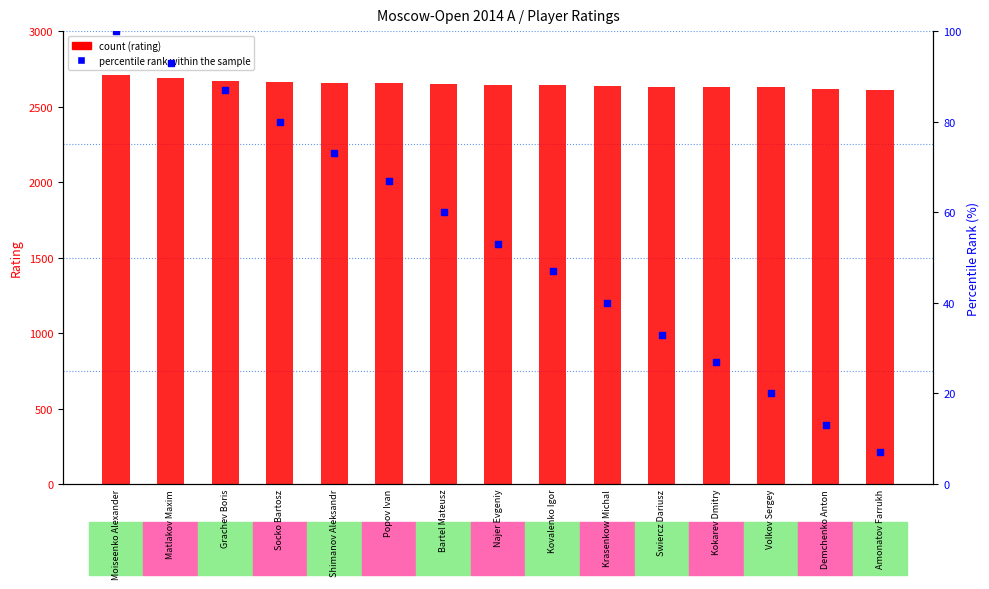

Is the value of percentile rank within the sample at Grachev Boris greater than the value of count at Popov Ivan?

No